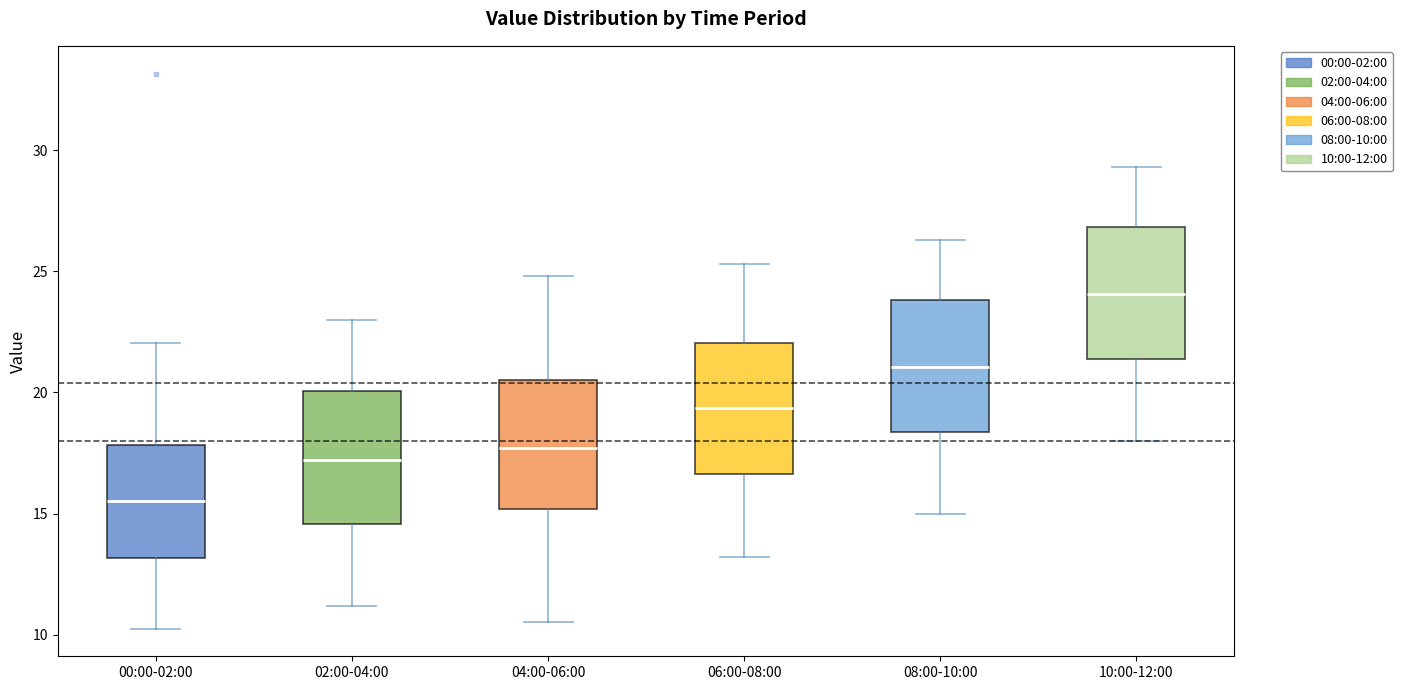

Where is the lower edge of the box for 02:00-04:00 on the y-axis? The values are not printed on the chart, so give them approximately, as read against the axis.

14.5